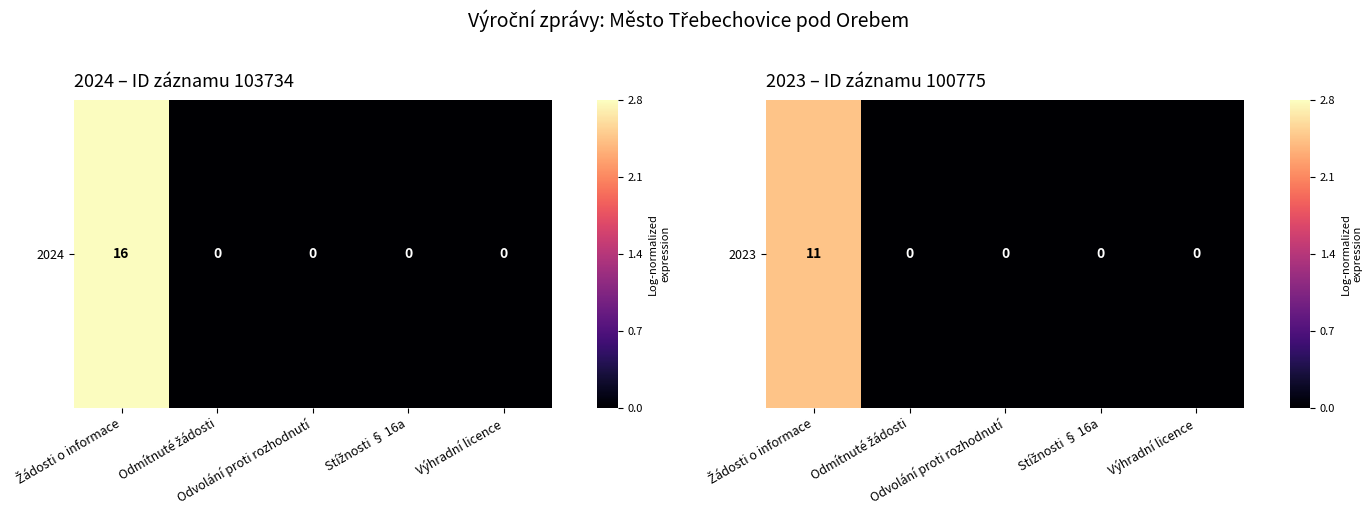

Which label corresponds to the smallest value in the chart?

Odmítnuté žádosti